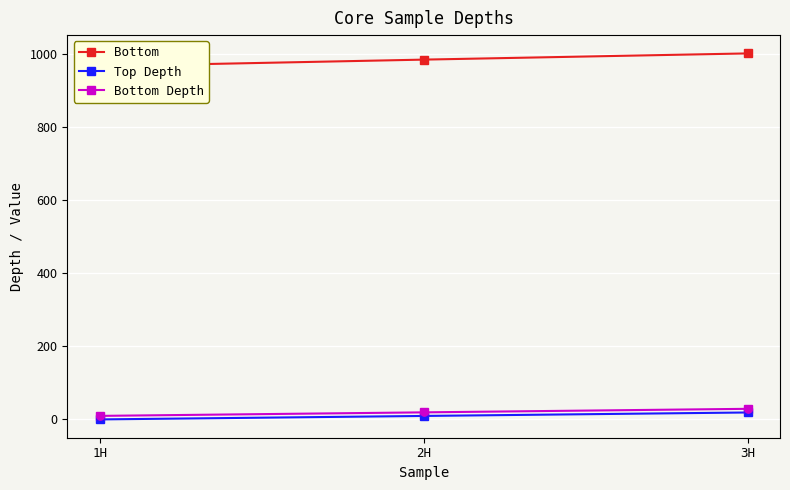

Is the value of Bottom at 1H greater than the value of Bottom Depth at 3H?

Yes